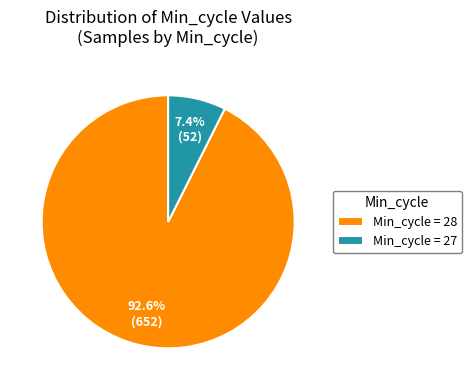

Does any single category account for the majority?

Yes